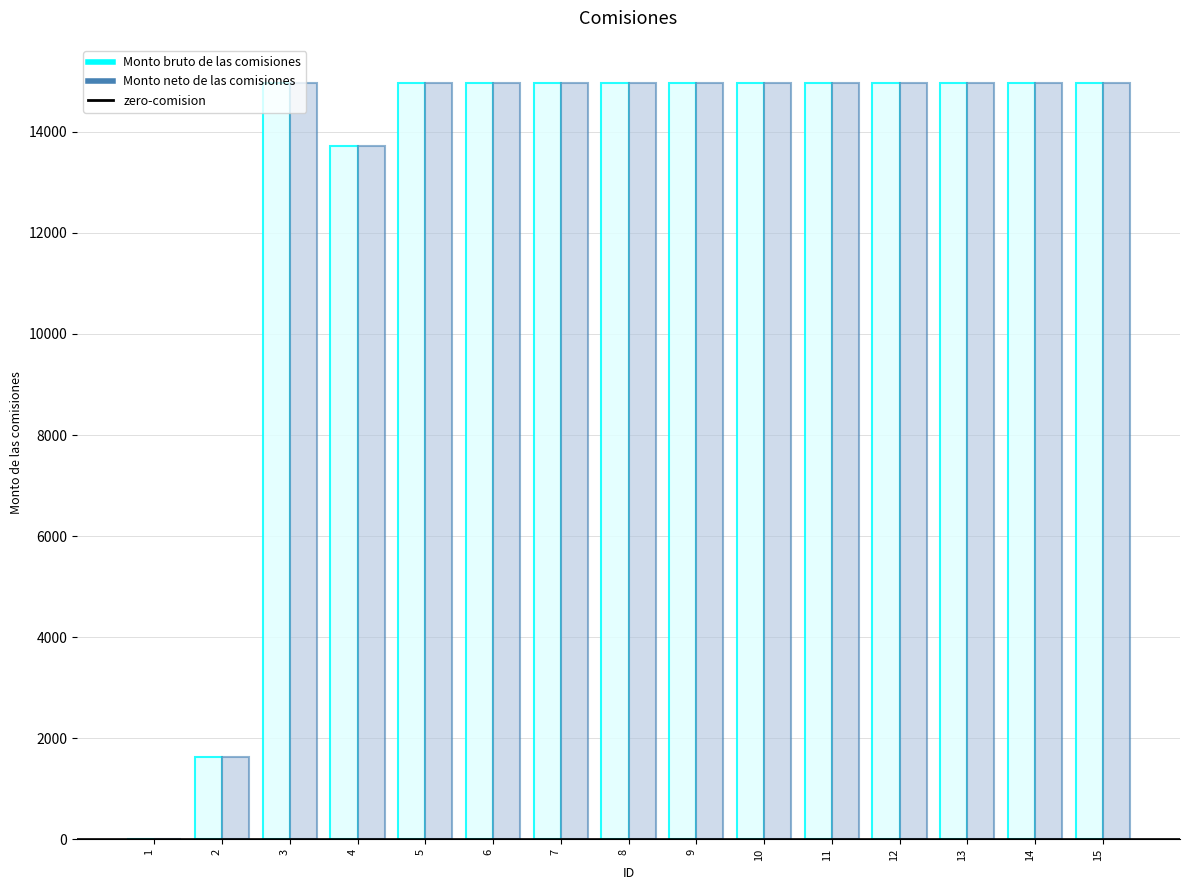

What is the sum of all Monto bruto de las comisiones values?

195028.1